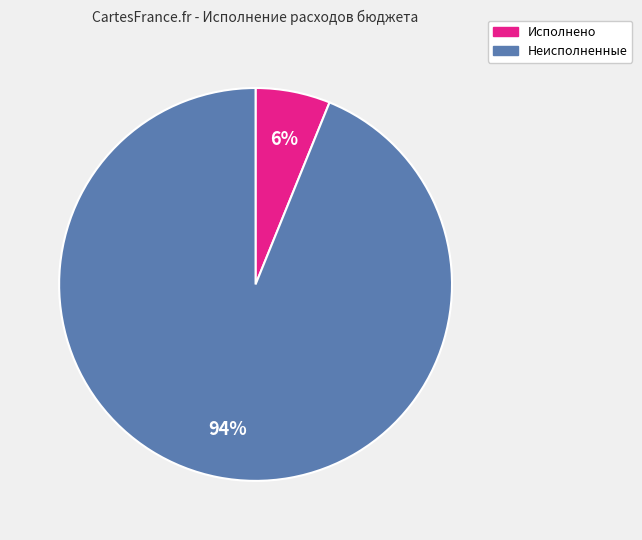

How many segments does this pie chart have?

2